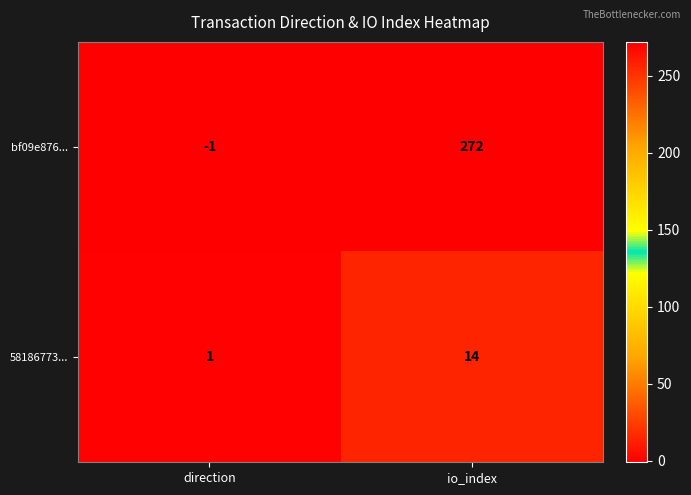

What is the sum of the 58186773... values at io_index and direction?

15